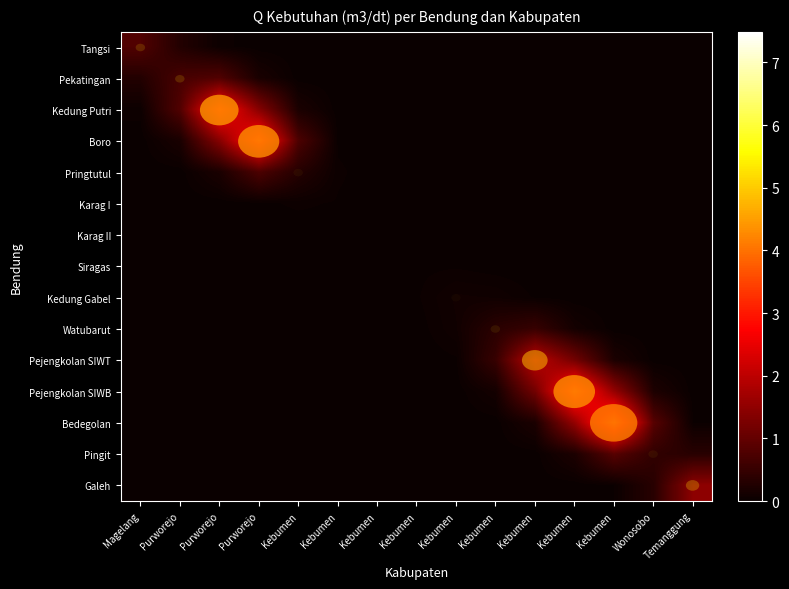

At which label does row_6 reach its peak?

Kebumen